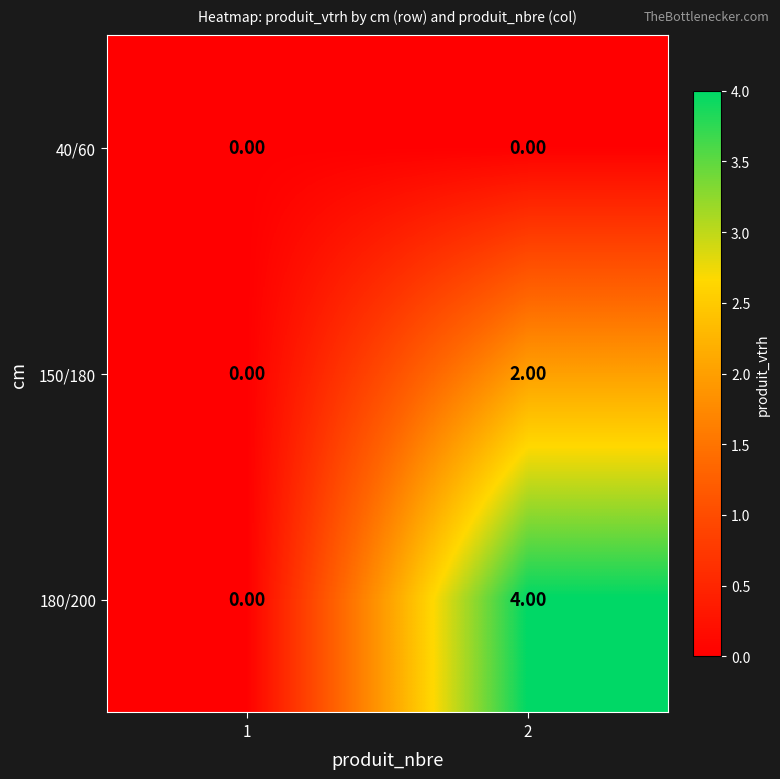

What is the total value across all series at 2?

6